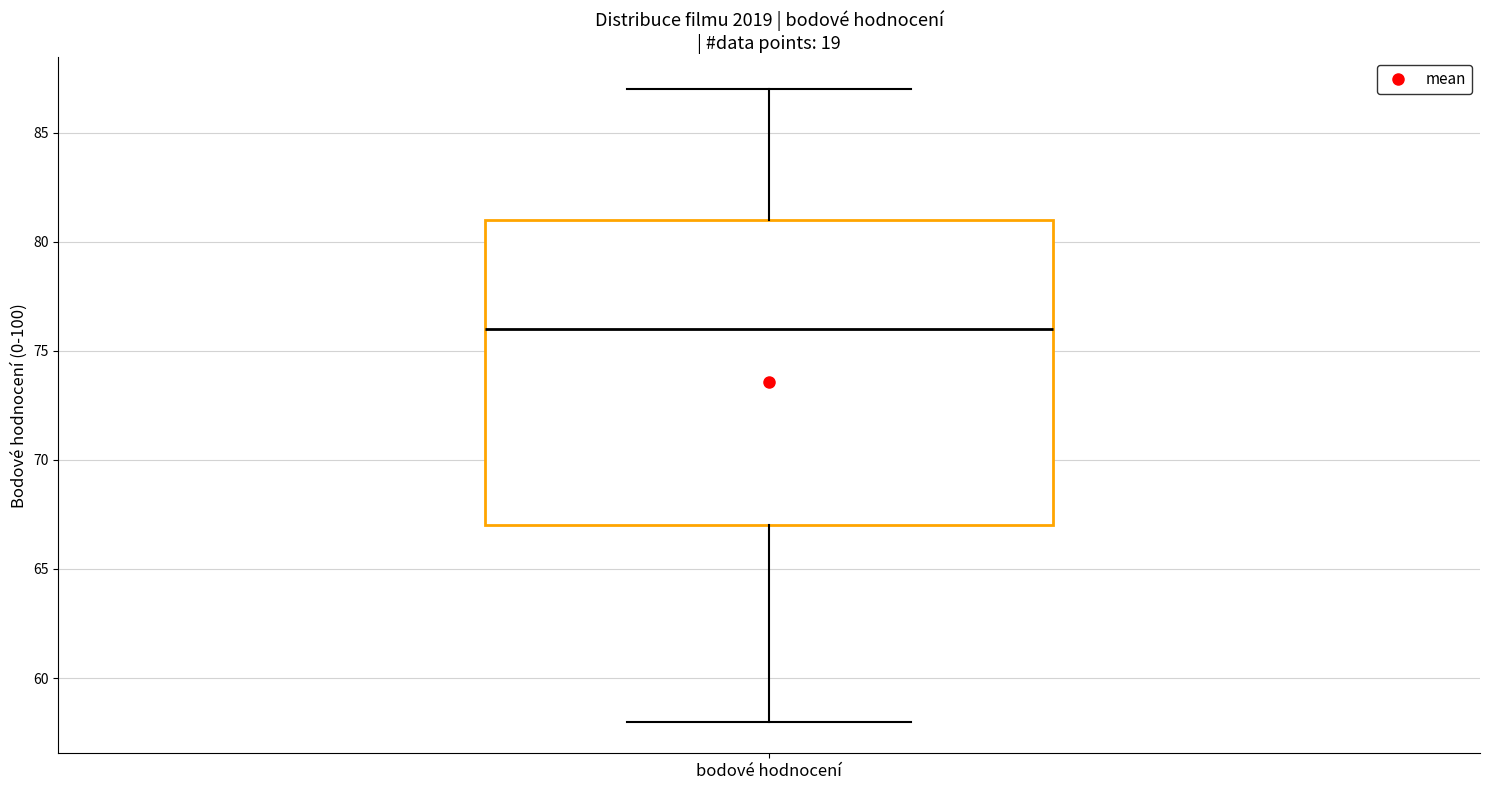

Read this box plot against the y-axis: the position of the median line, the range covered by the box, and the ends of both whiskers. The values are not printed on the chart, so give them approximately, as read against the axis.

median 76, box 67 to 81, whiskers 58 to 87